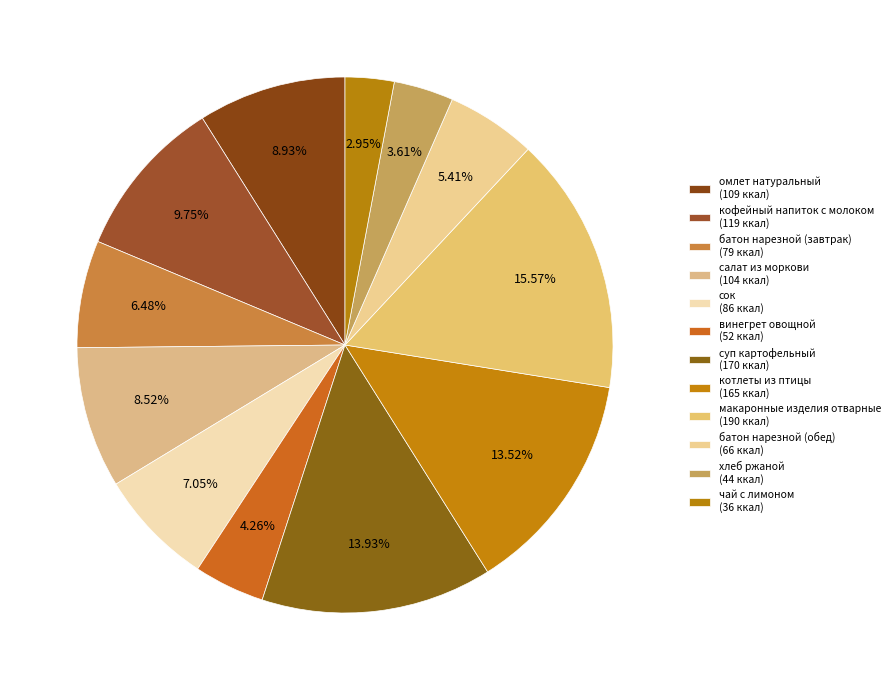

Approximately how many times larger is the value at кофейный напиток с молоком compared to хлеб ржаной?

2.7